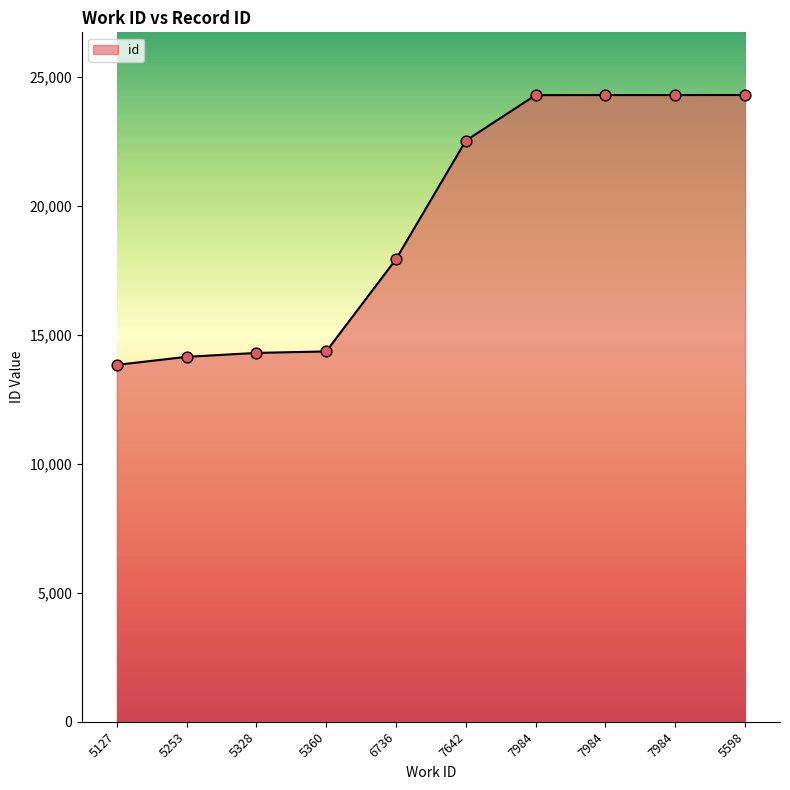

Between 5127 and 7642, which is larger?

7642